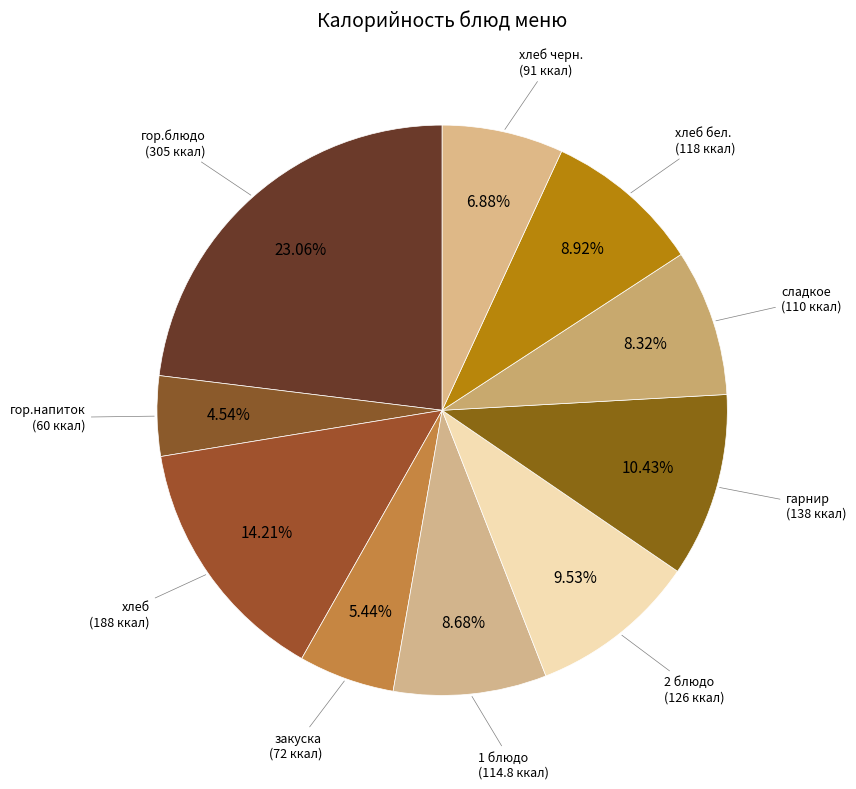

Which category has the biggest portion of the pie?

гор.блюдо